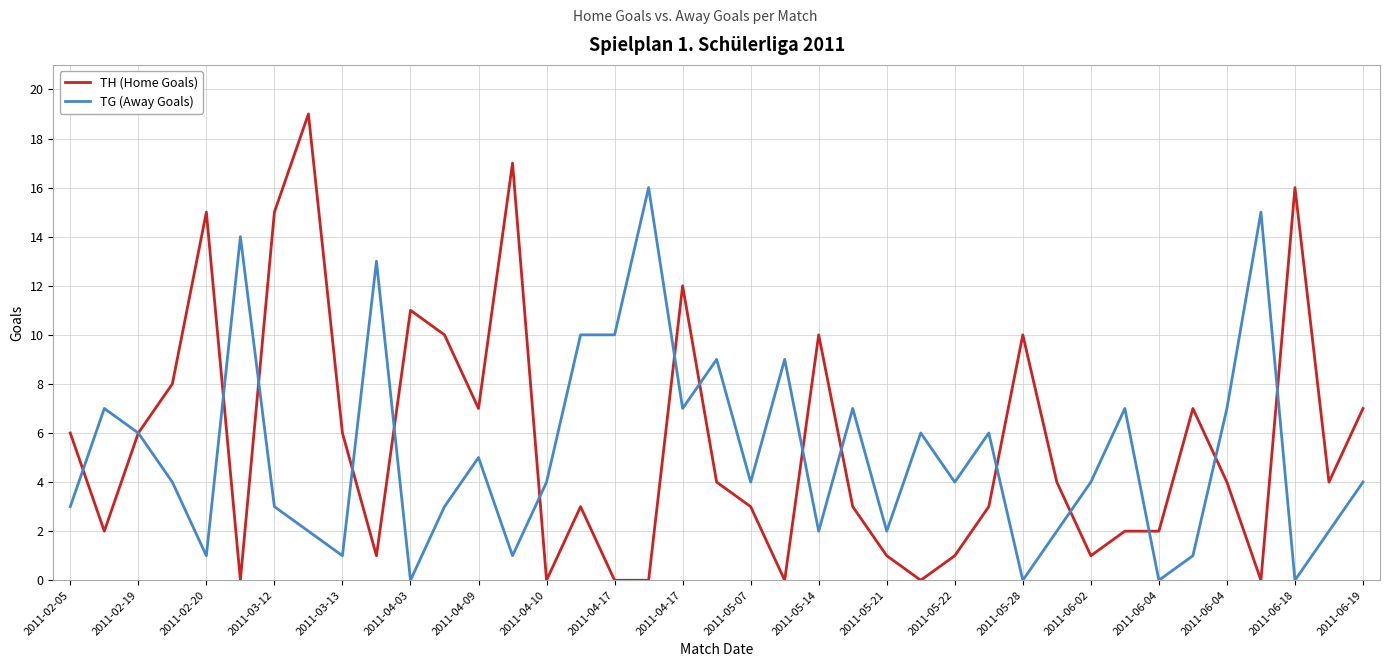

What is the highest value of the TG (Away Goals) series?

16